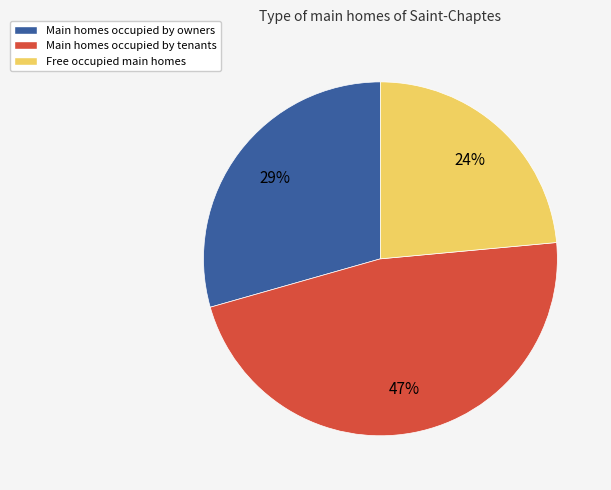

How many segments does this pie chart have?

3